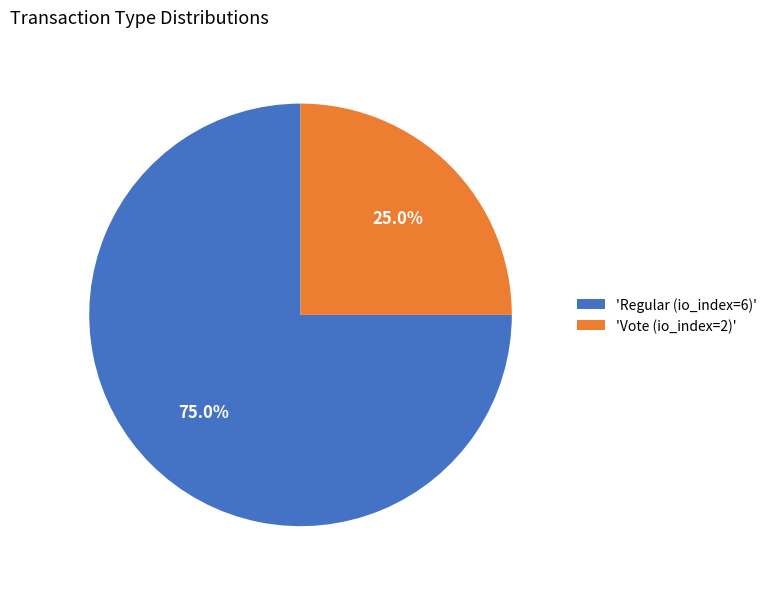

Rank the categories by value from lowest to highest.

'Vote (io_index=2)', 'Regular (io_index=6)'